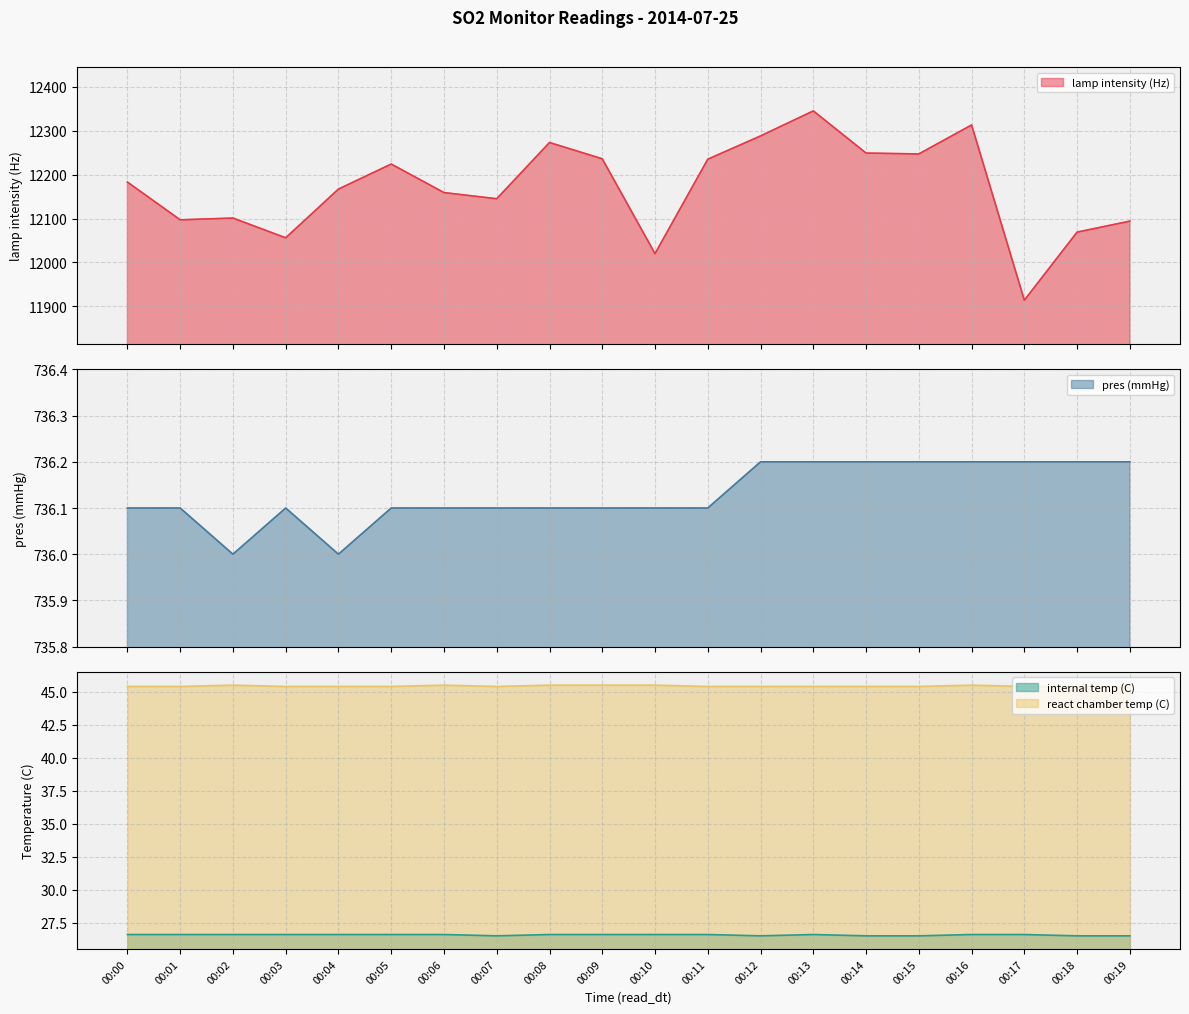

The value of internal temp (C) at 00:19 is 40.8. True or false?

False